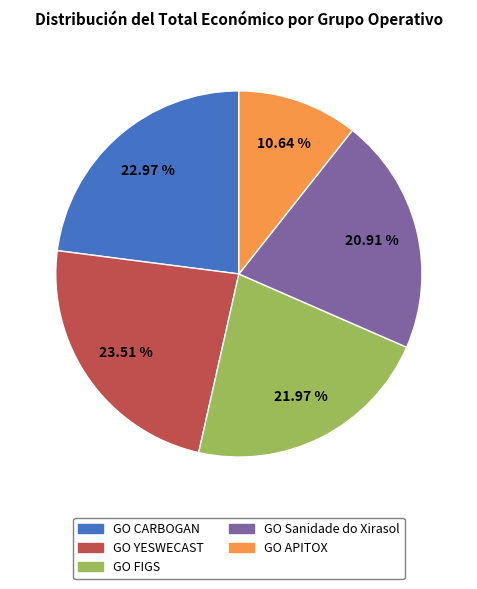

How many slices are in this pie chart?

5